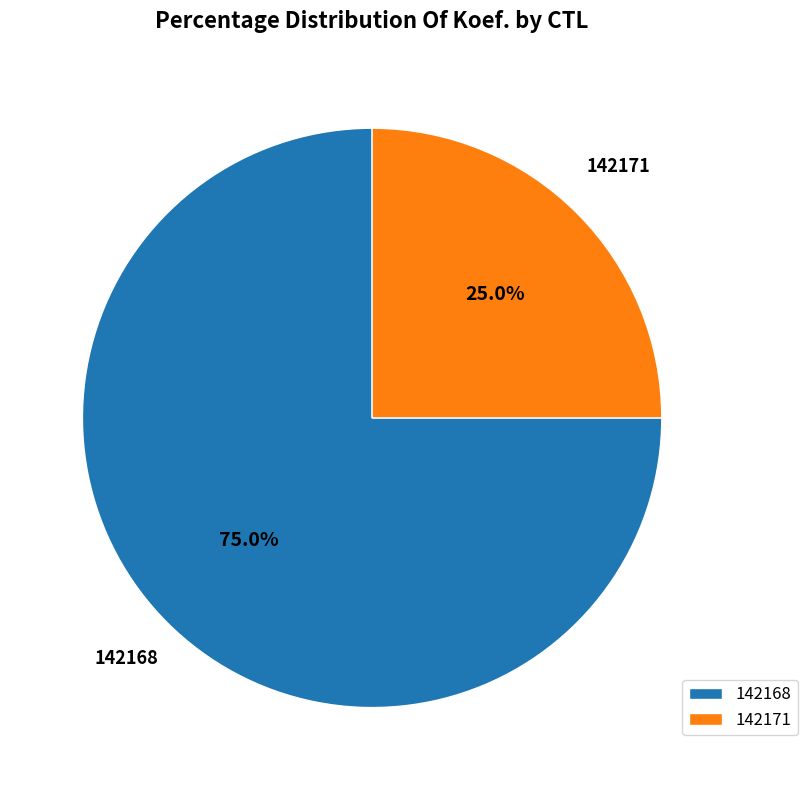

What is the largest slice in the pie chart?

142168